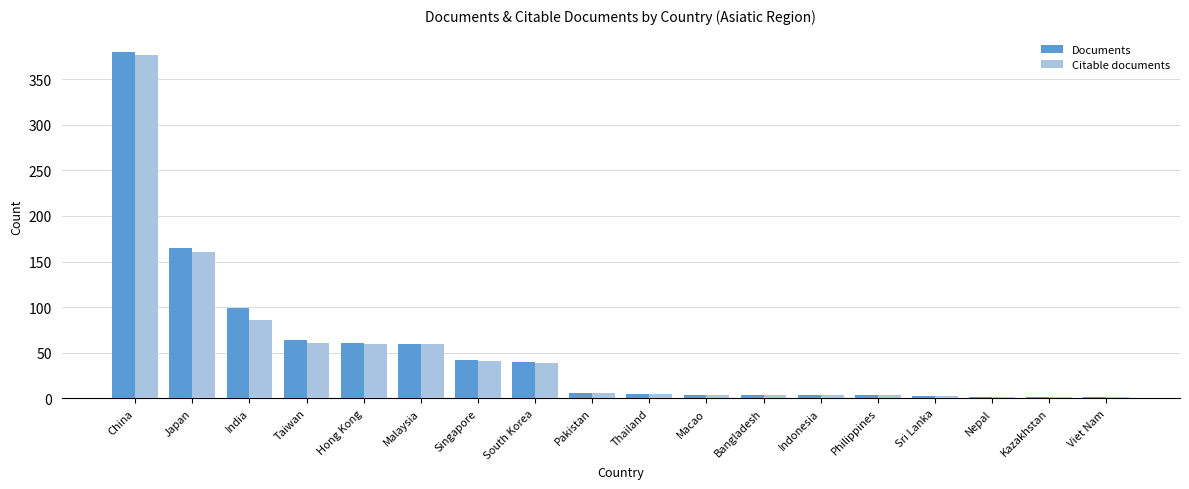

What is the approximate value of Documents at Taiwan, to the nearest 10?

60